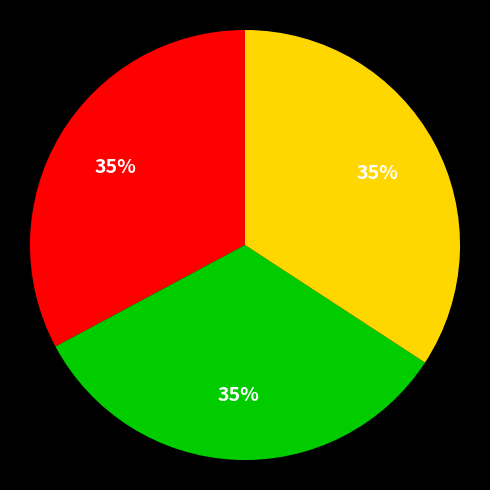

True or false: Використання товарів і послуг accounts for 40% of the total.

False